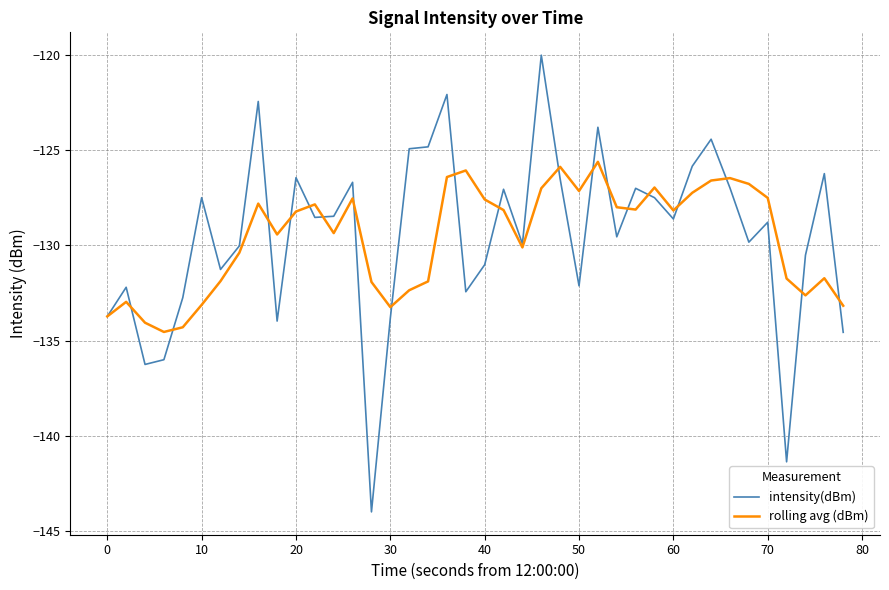

What is the lowest value of the intensity(dBm) series?

-144.0